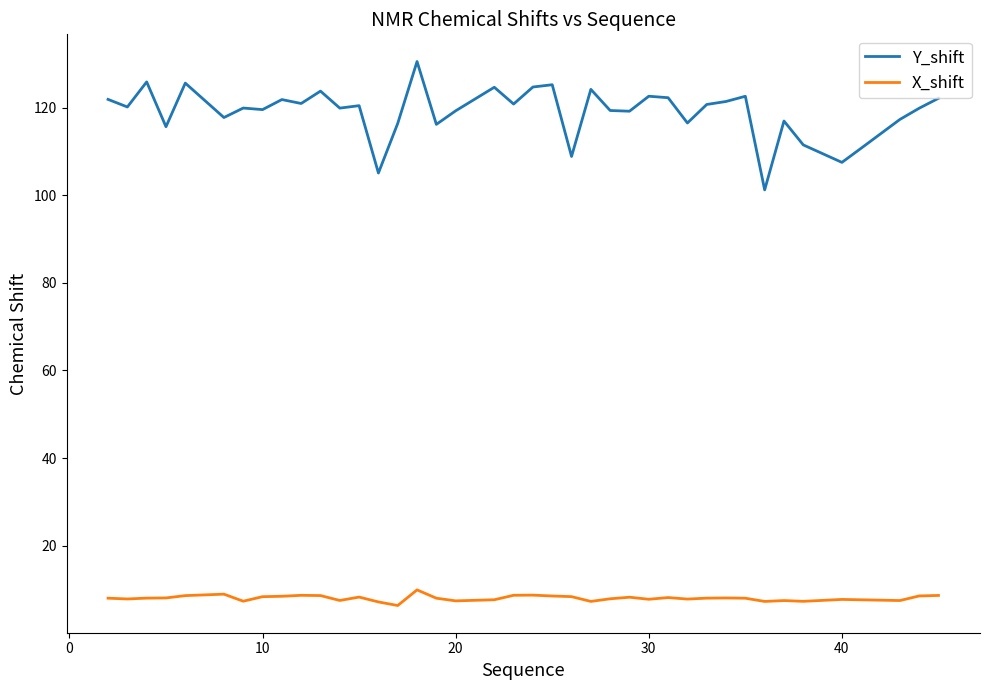

What is the highest value of the X_shift series?

9.9